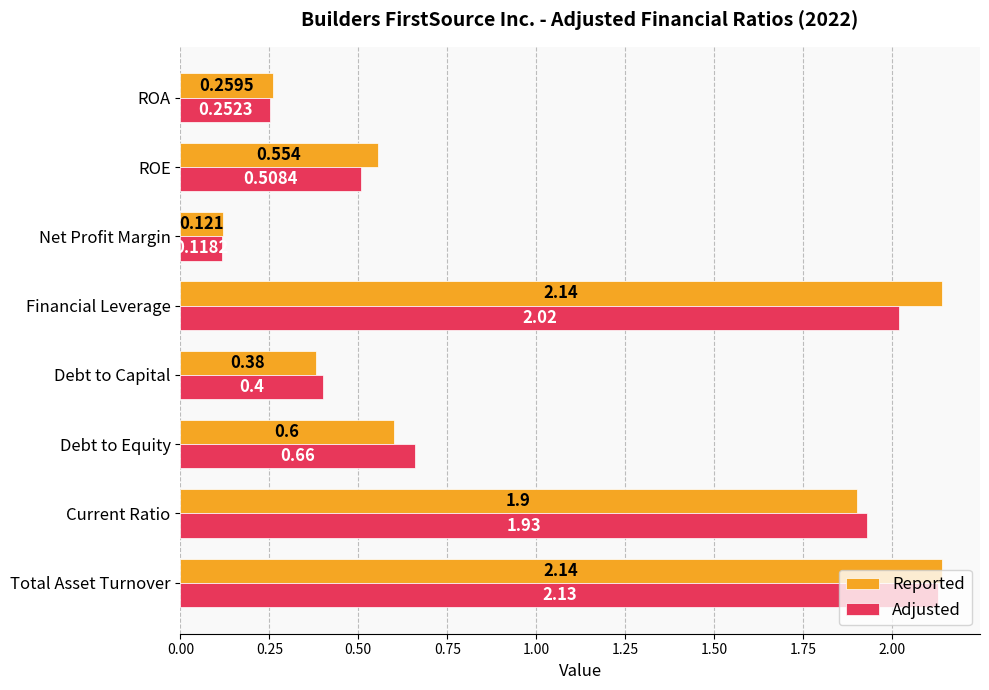

Which series has the widest spread of values?

Reported